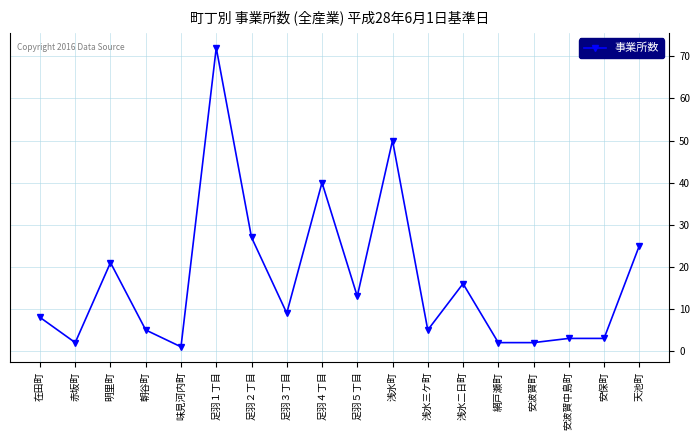

Reading left to right, what are all the values shown in this chart?

在田町=8	赤坂町=2	明里町=21	朝谷町=5	味見河内町=1	足羽１丁目=72	足羽２丁目=27	足羽３丁目=9	足羽４丁目=40	足羽５丁目=13	浅水町=50	浅水三ケ町=5	浅水二日町=16	網戸瀬町=2	安波賀町=2	安波賀中島町=3	安保町=3	天池町=25